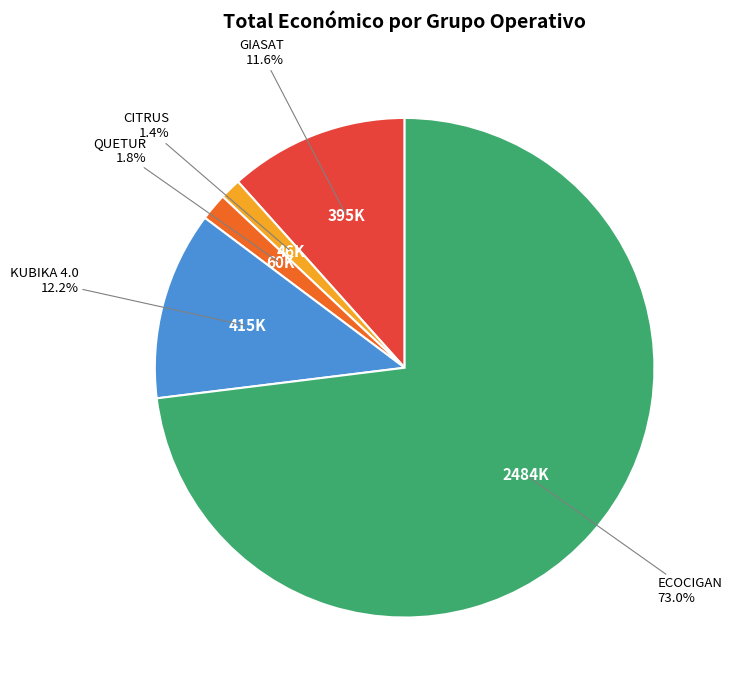

How many segments does this pie chart have?

5